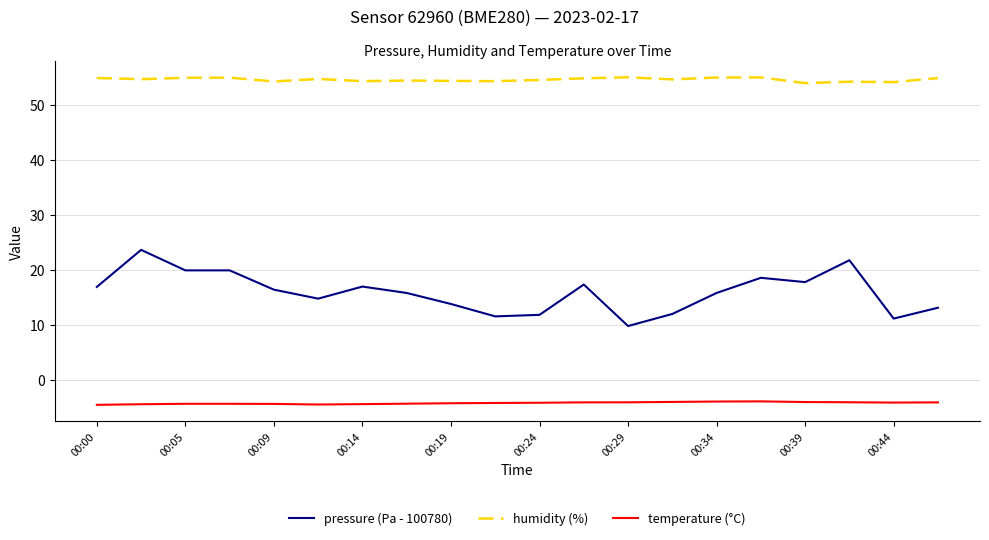

List the series in order of their overall mean, highest first.

humidity (%), pressure (Pa - 100780), temperature (°C)